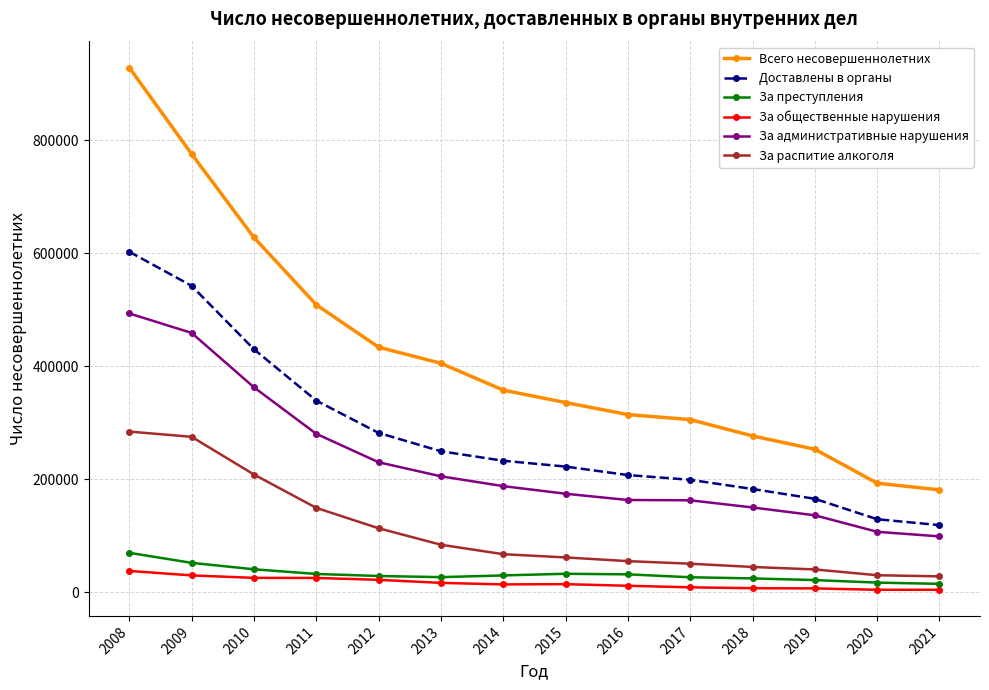

Where is За административные нарушения nearest to the value 296269?

2011